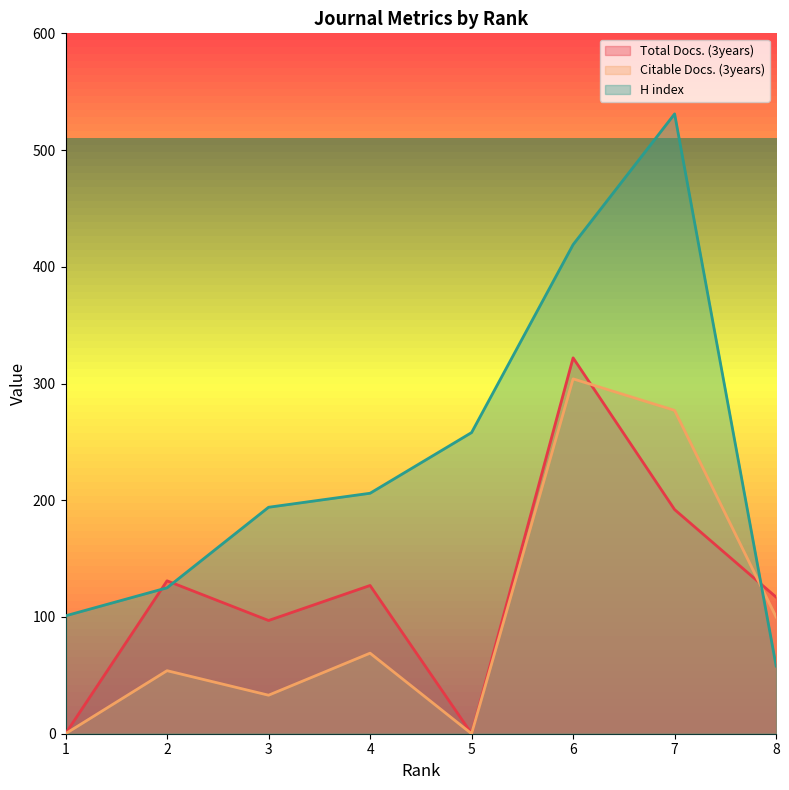

How many values in Total Docs. (3years) are above zero?

6